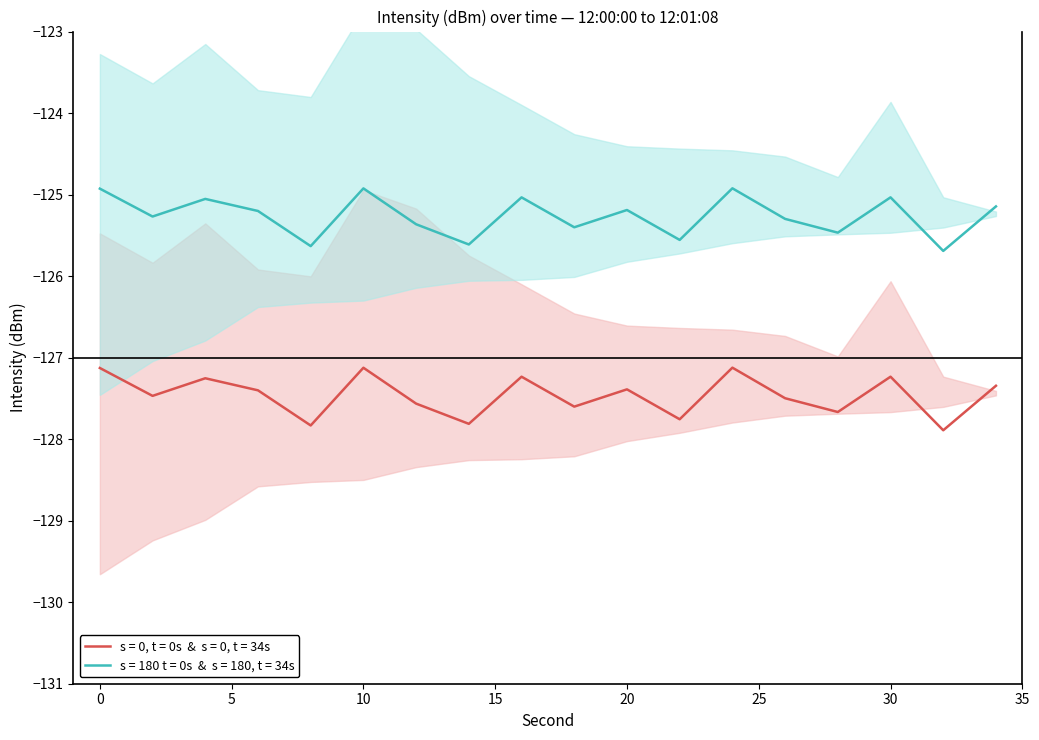

What is the average value of the intensity mean (dBm) series?

-127.5